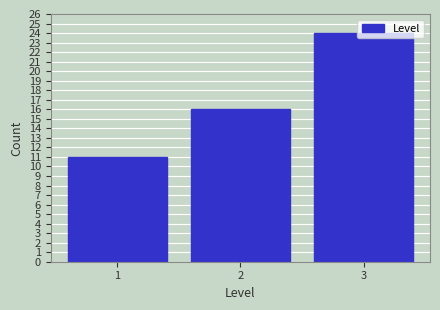

What is the value of the 2nd bar from the left?

16